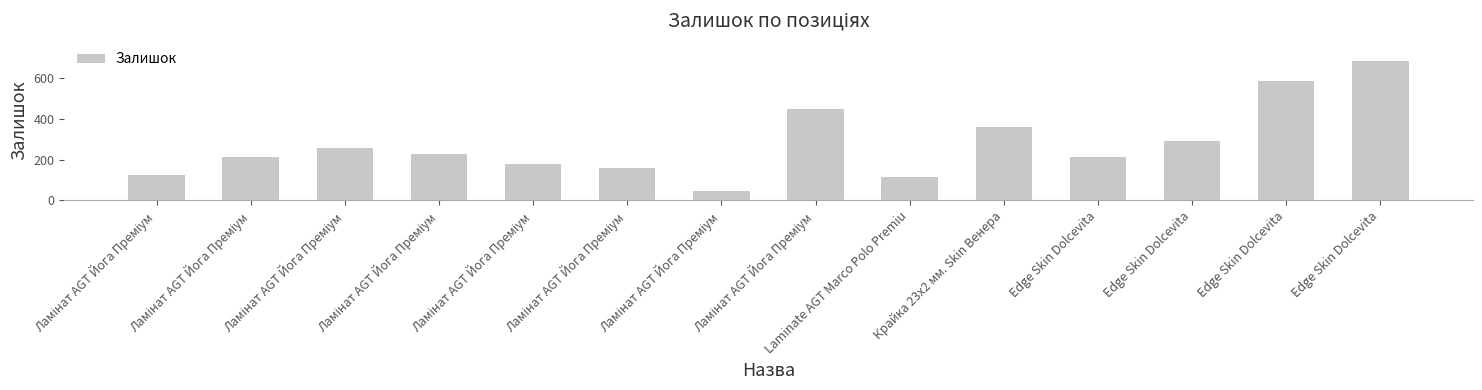

List the labels in order of value, smallest first.

Ламінат AGT Йога Преміум, Laminate AGT Marco Polo Premiu, Ламінат AGT Йога Преміум, Ламінат AGT Йога Преміум, Ламінат AGT Йога Преміум, Edge Skin Dolcevita, Ламінат AGT Йога Преміум, Ламінат AGT Йога Преміум, Ламінат AGT Йога Преміум, Edge Skin Dolcevita, Крайка 23x2 мм. Skin Венера, Ламінат AGT Йога Преміум, Edge Skin Dolcevita, Edge Skin Dolcevita